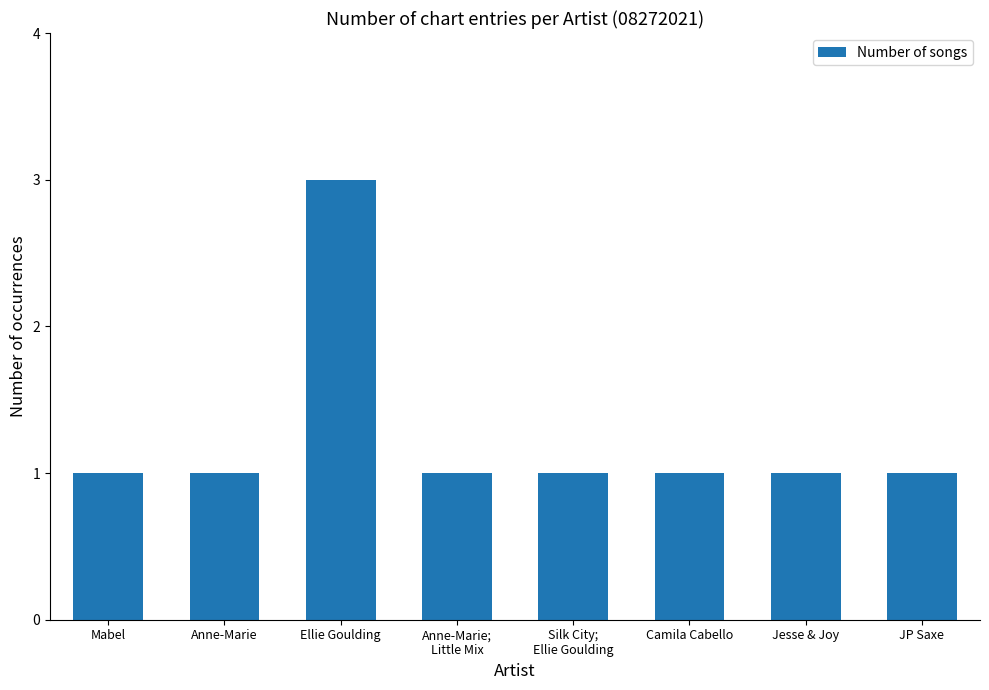

Read the value at Mabel.

1